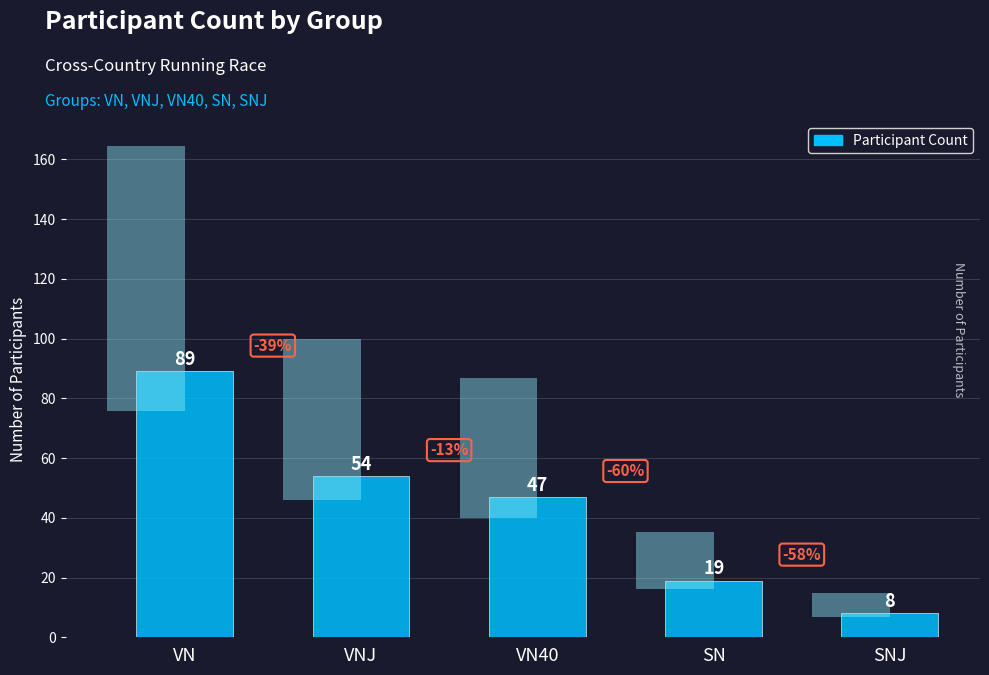

What is the average value?

43